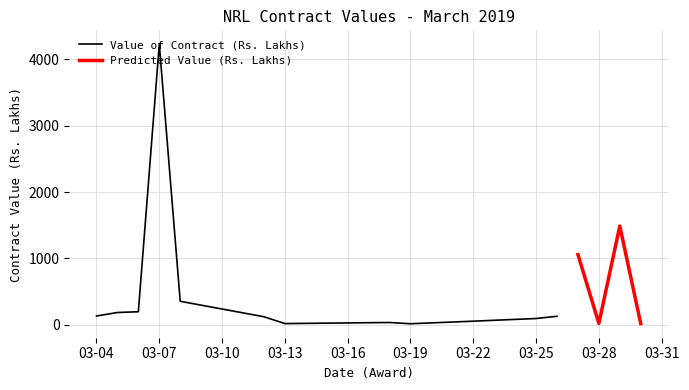

How many lines are shown in the chart?

2